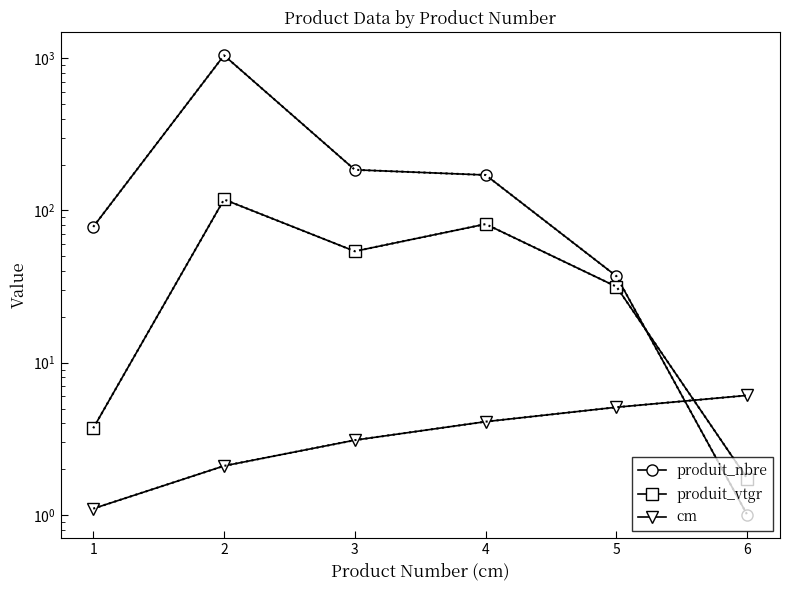

What is the value of the produit_vtgr point at the 4th from the left?

81.4